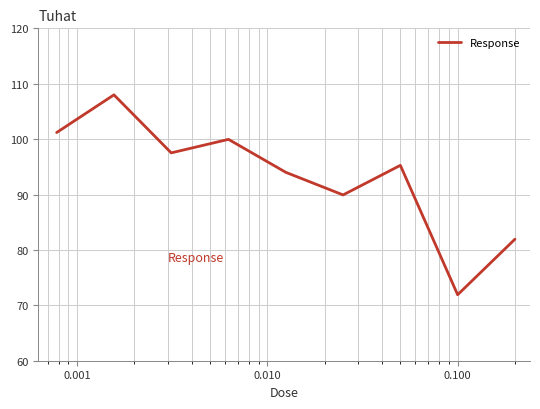

What is the minimum value shown in the chart?

71.9